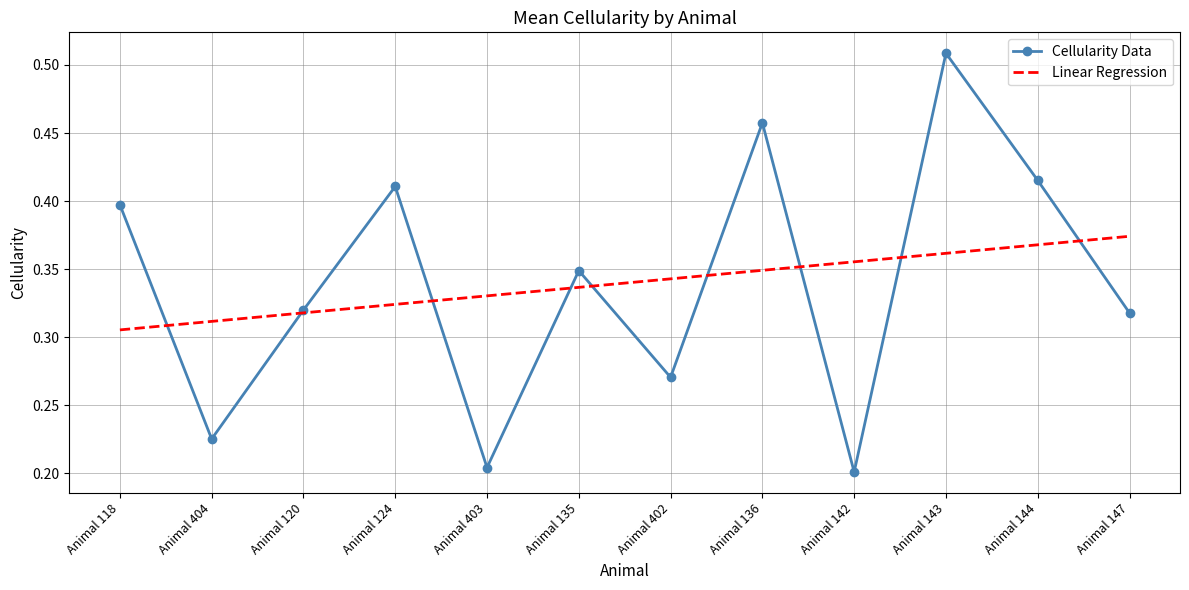

Rank the series by their maximum value, from lowest to highest.

Linear Regression, Cellularity Data